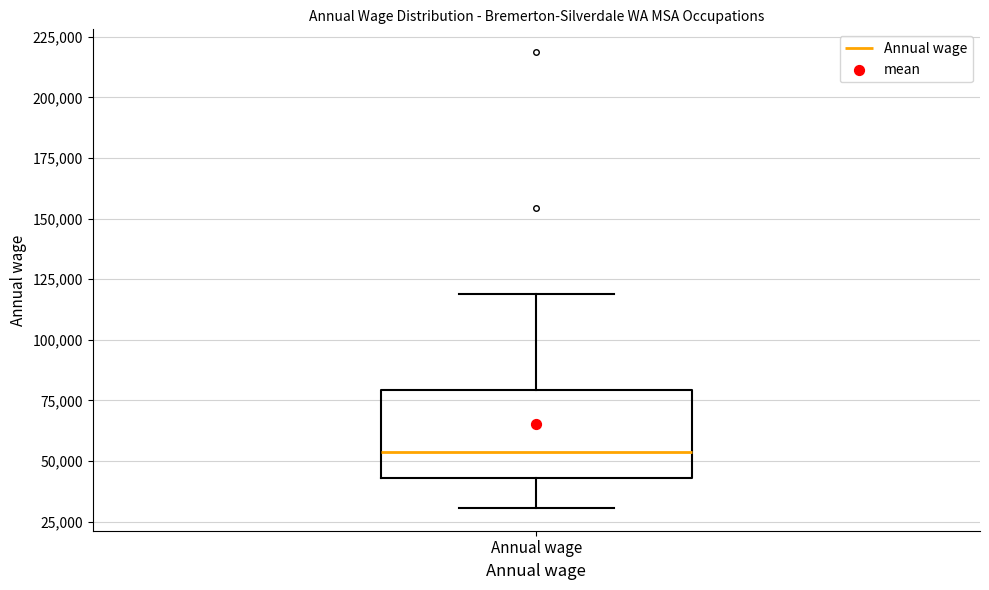

Transcribe this box plot: give where the median line is, the range the box spans, and where the two whiskers end, as read against the y-axis. The values are not printed on the chart, so give them approximately, as read against the axis.

median 55000, box 45000 to 80000, whiskers 30000 to 120000